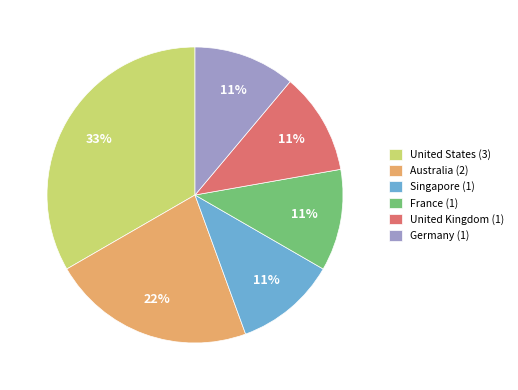

What percentage is the Australia (2) slice, to the nearest percent?

22%